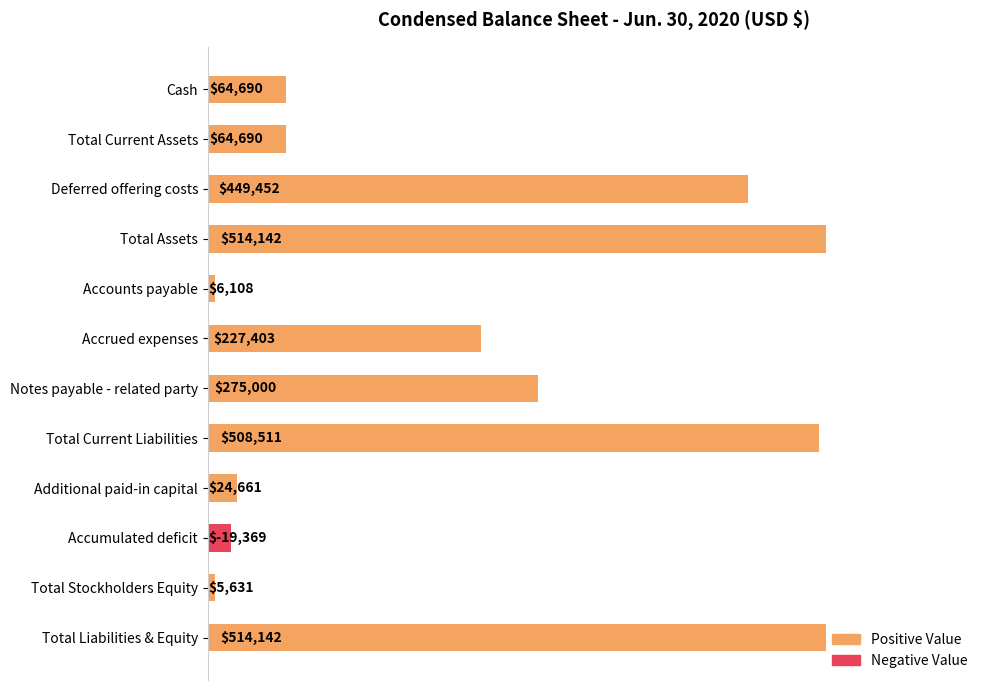

The value at Total Current Assets is 25066. True or false?

False